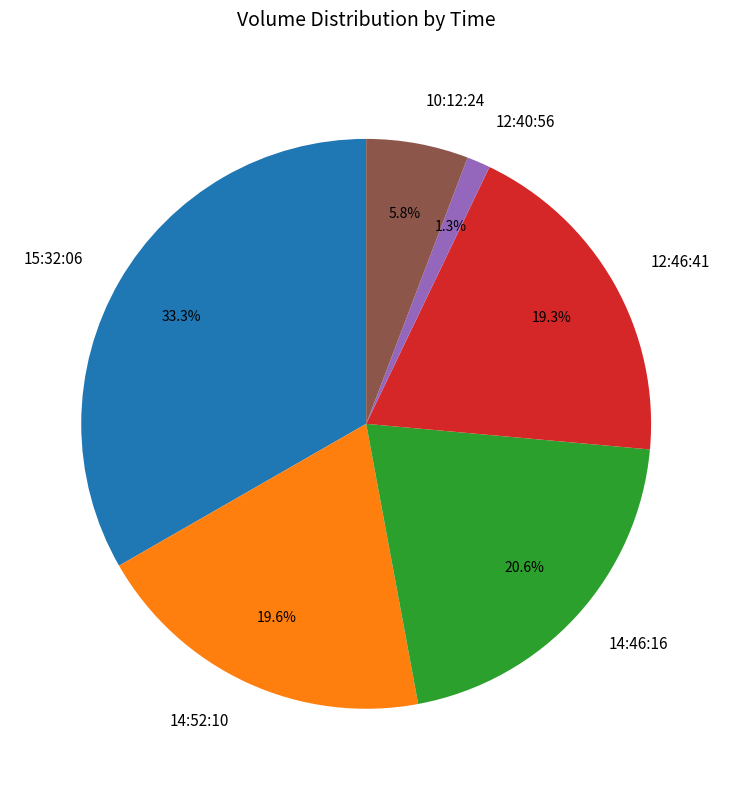

True or false: 12:40:56 accounts for 1% of the total.

True